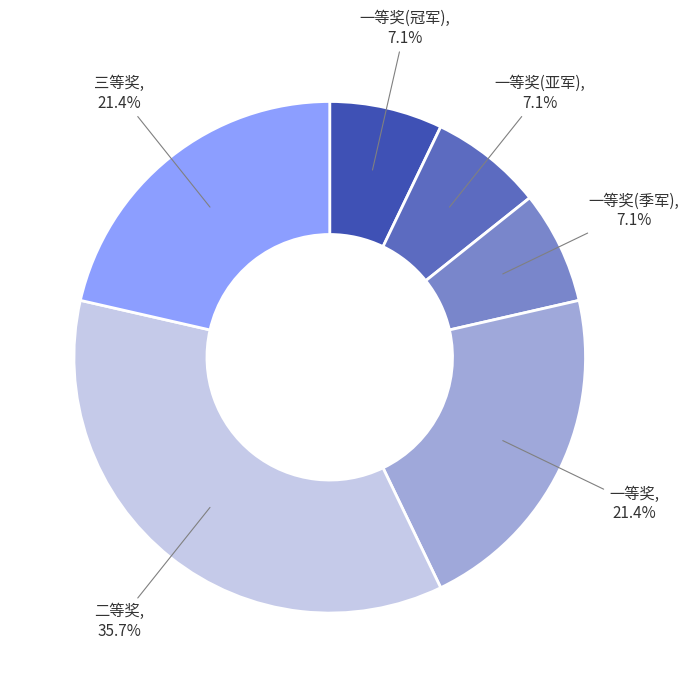

Is there any slice that represents more than half of the pie?

No